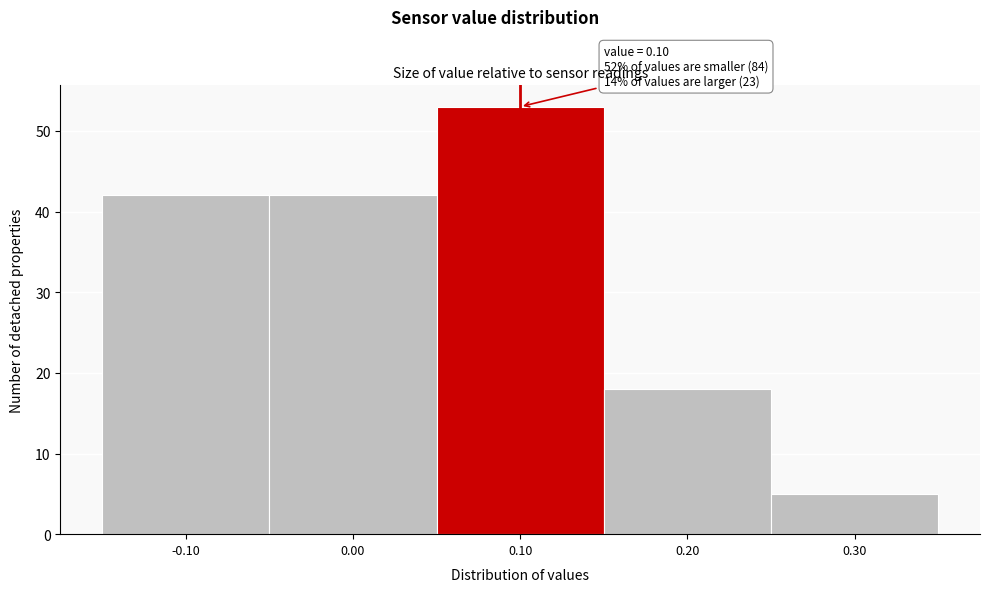

Which range on the x-axis has the tallest bar?

0.05 to 0.15